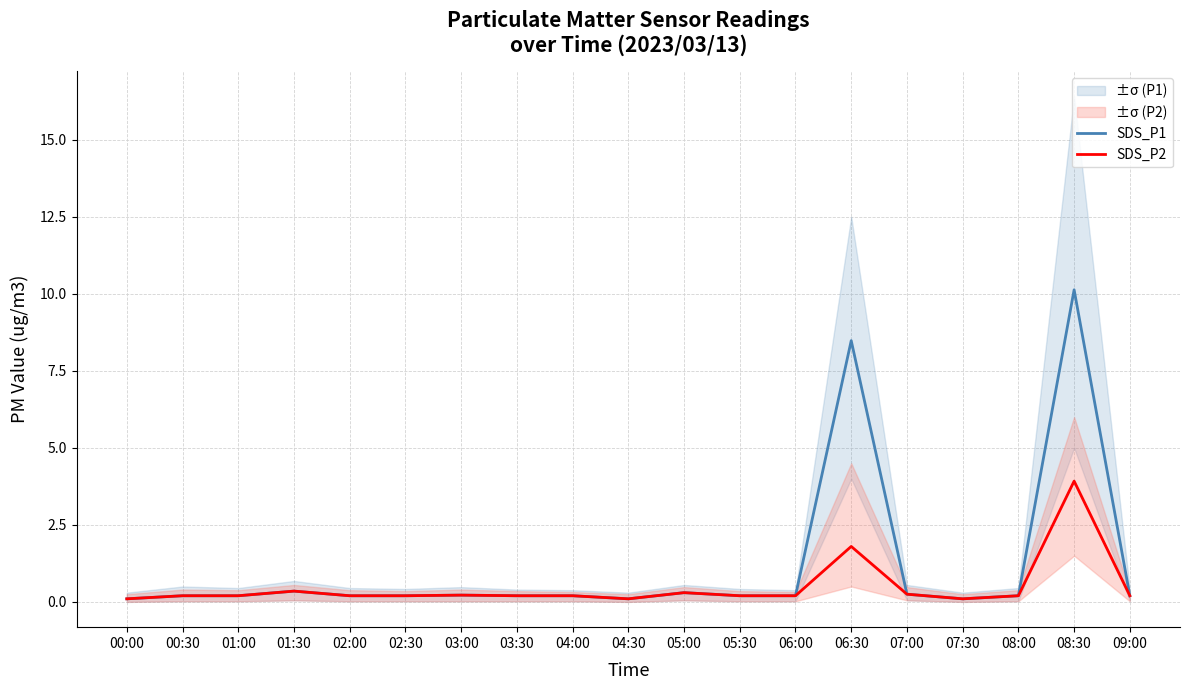

Is this an area chart (filled region under the line)?

No